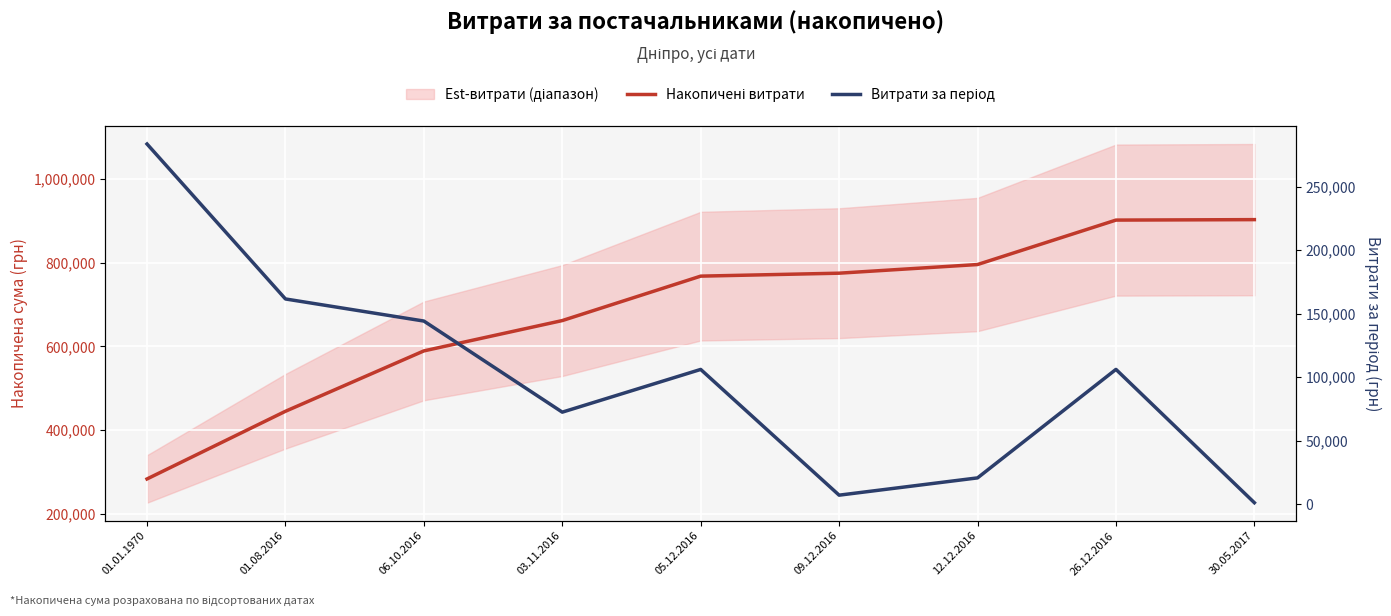

What is the spread (max minus min) of values at 30.05.2017?

901626.2